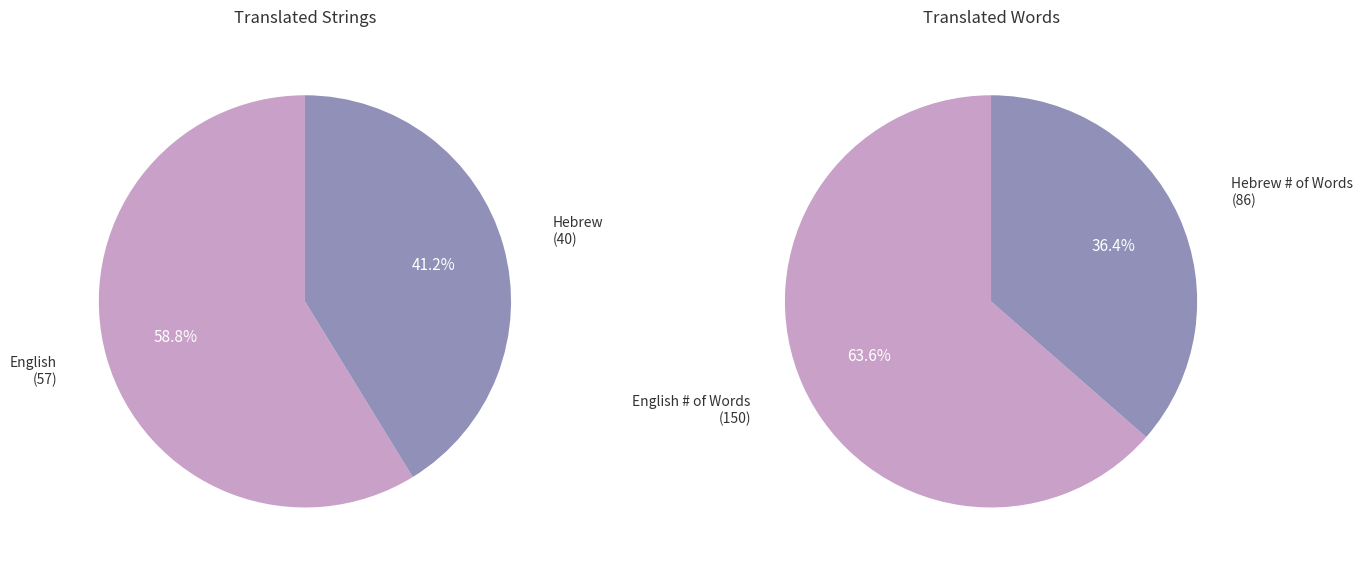

True or false: English accounts for 64% of the total.

True